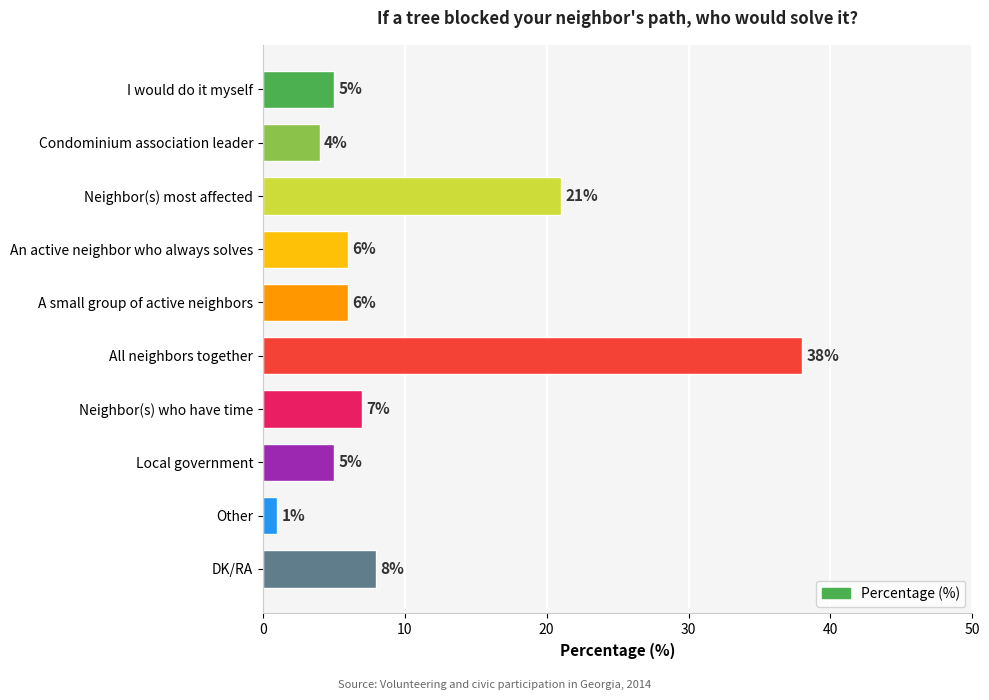

Reading top to bottom, what are all the values shown in this chart?

5	4	21	6	6	38	7	5	1	8